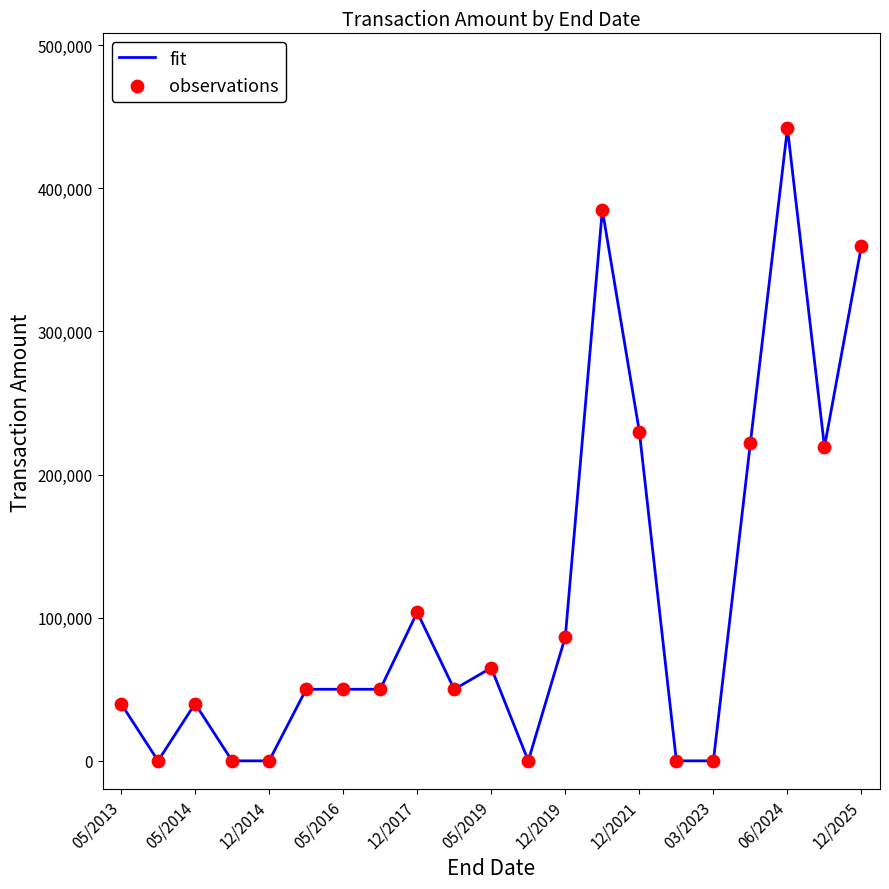

What is the difference between the maximum and minimum values?

441950